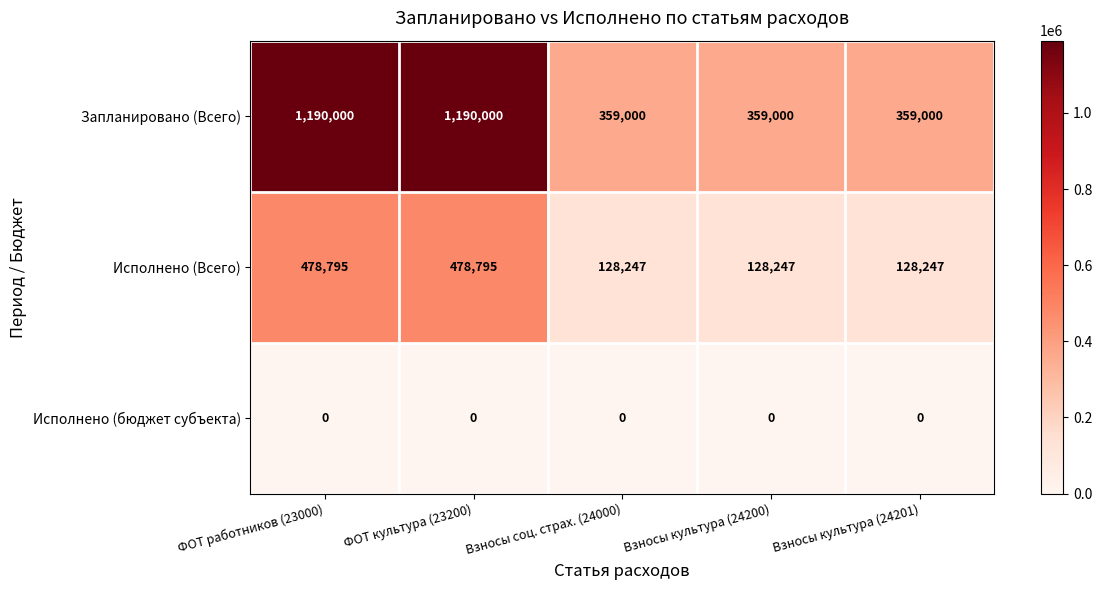

At how many categories does at least one series exceed 727948?

2